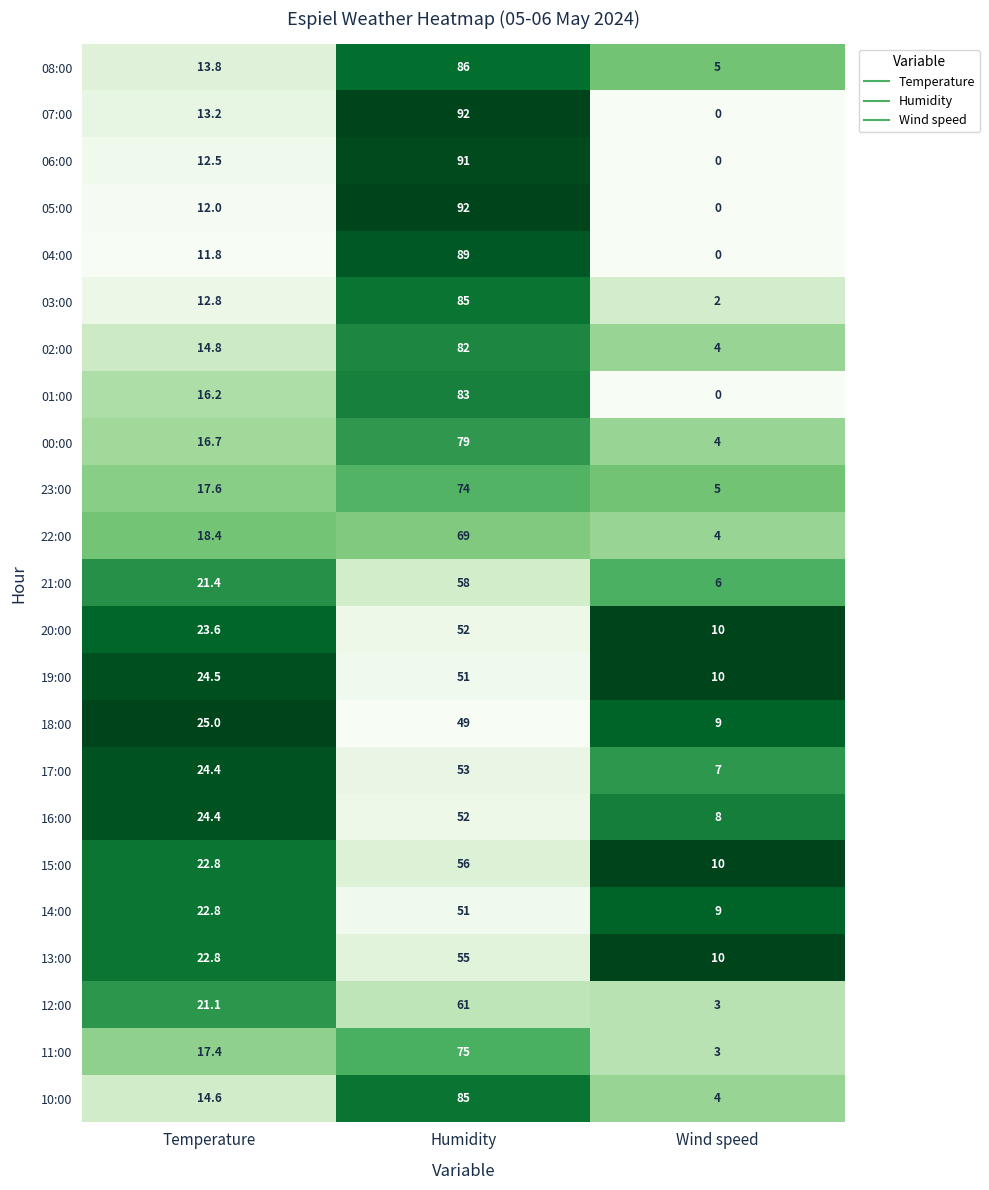

How many categories are shown in the chart?

3